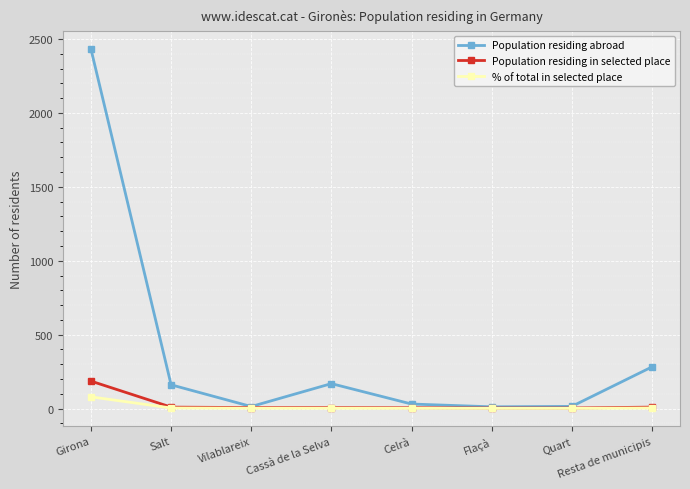

At which category is the sum across all series the highest?

Girona